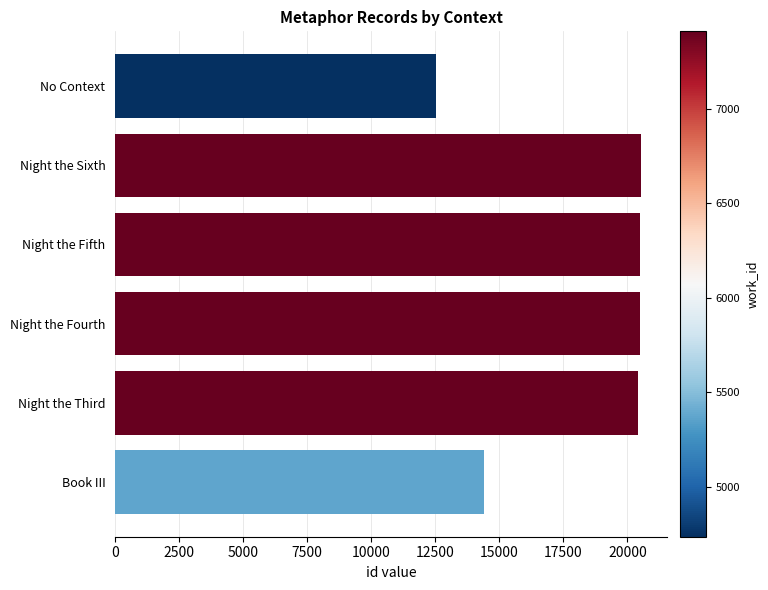

Where is the data nearest to the value 16515?

Book III